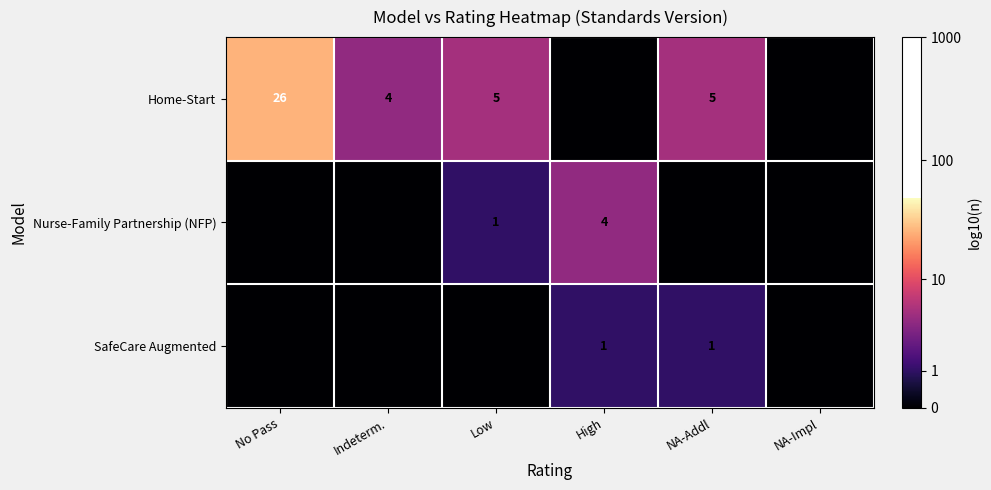

Is the value of Nurse-Family Partnership (NFP) at High greater than the value of Home-Start at NA-Addl?

No